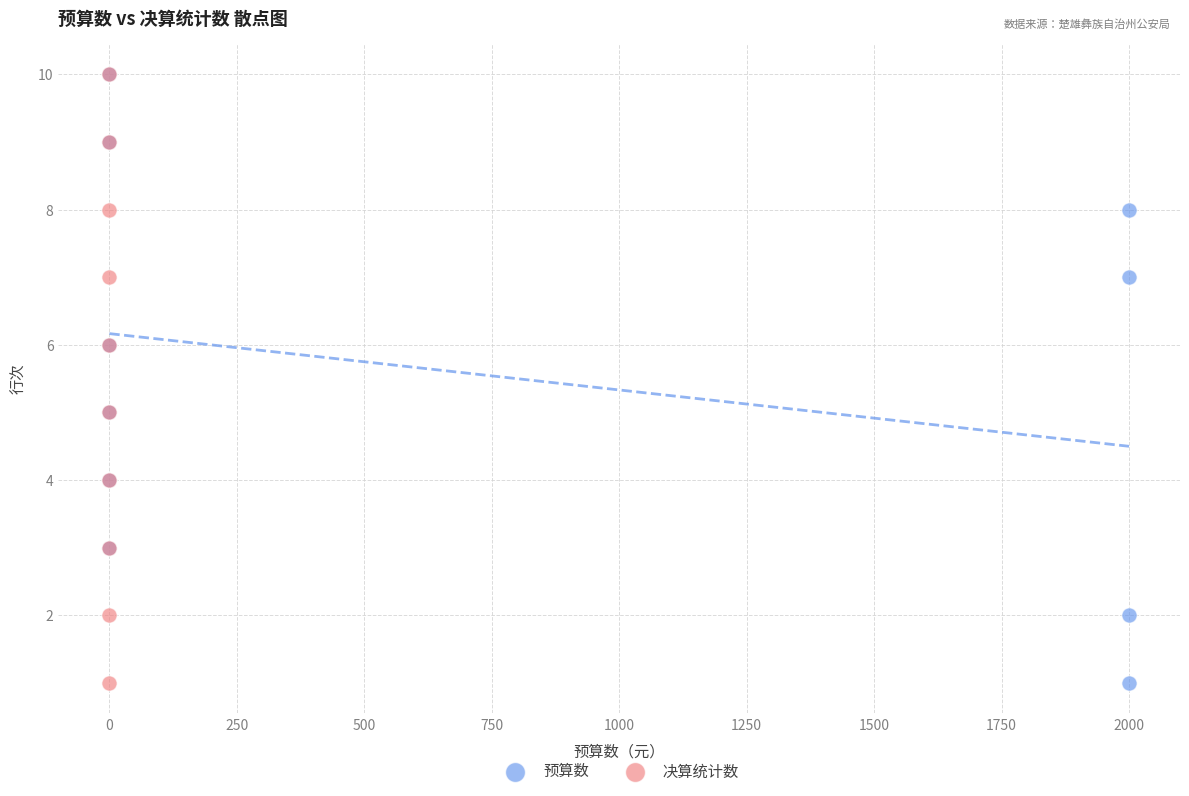

What are all the series names shown in the legend?

预算数, 决算统计数